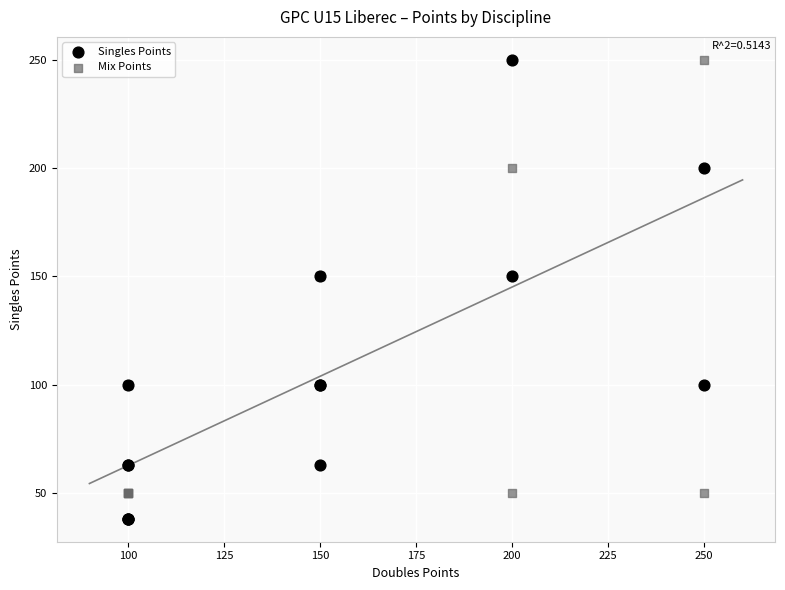

What is the X range (max minus min) for the scatter plot?

150